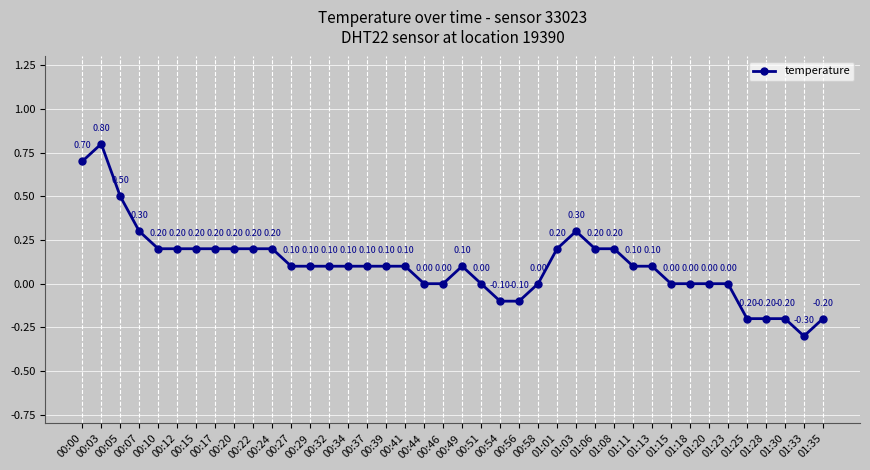

True or false: there are more than 0 points higher than both neighbors.

True